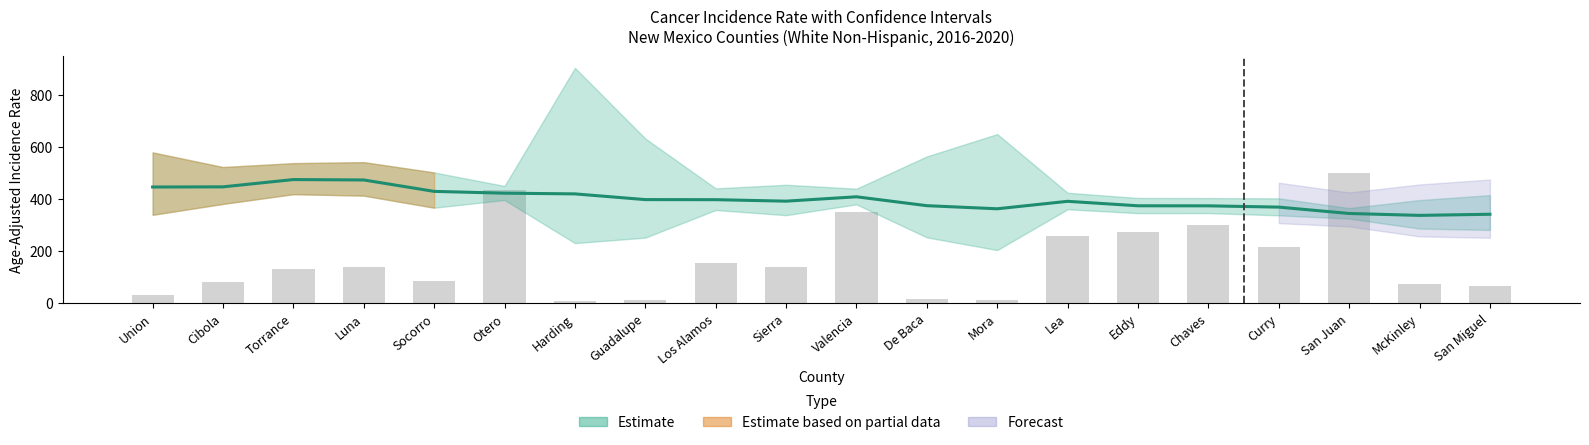

What is the sum of all values?

7968.3